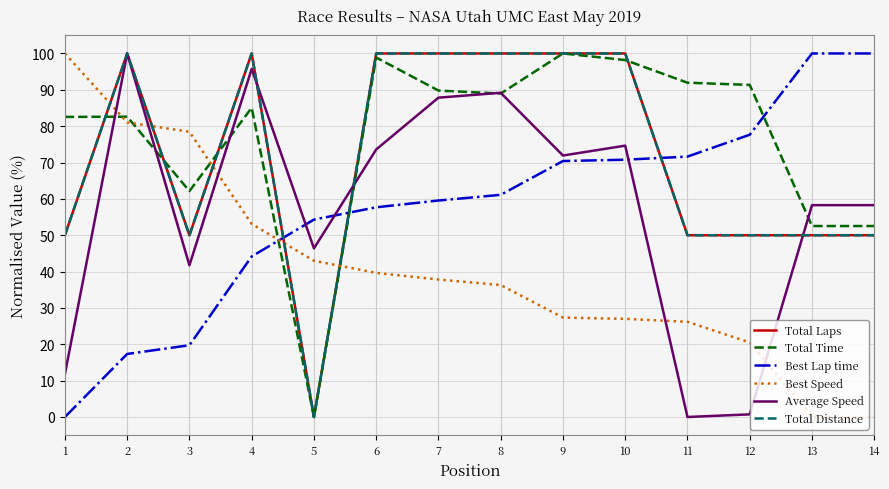

True or false: Total Time has a value of 98.9 at 6.

True